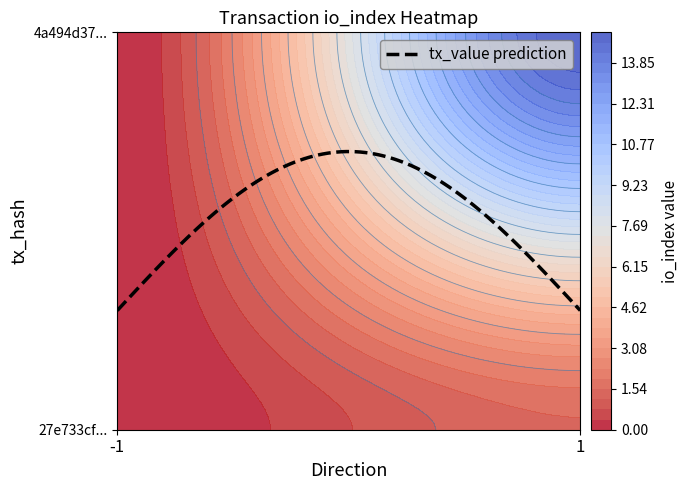

What is the average value of the 4a494d372bd7a57df39b9bd84cc1da28dc3a59e series?

8